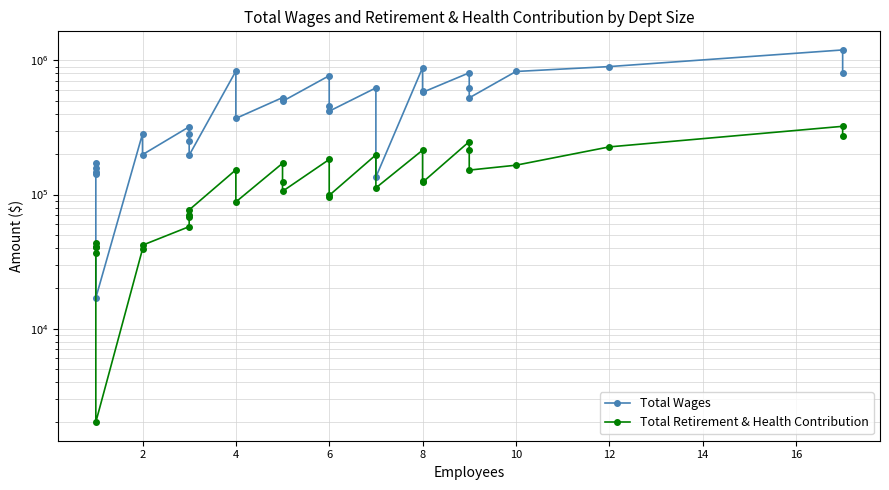

True or false: Total Retirement & Health Contribution and Total Wages intersect in this chart.

False